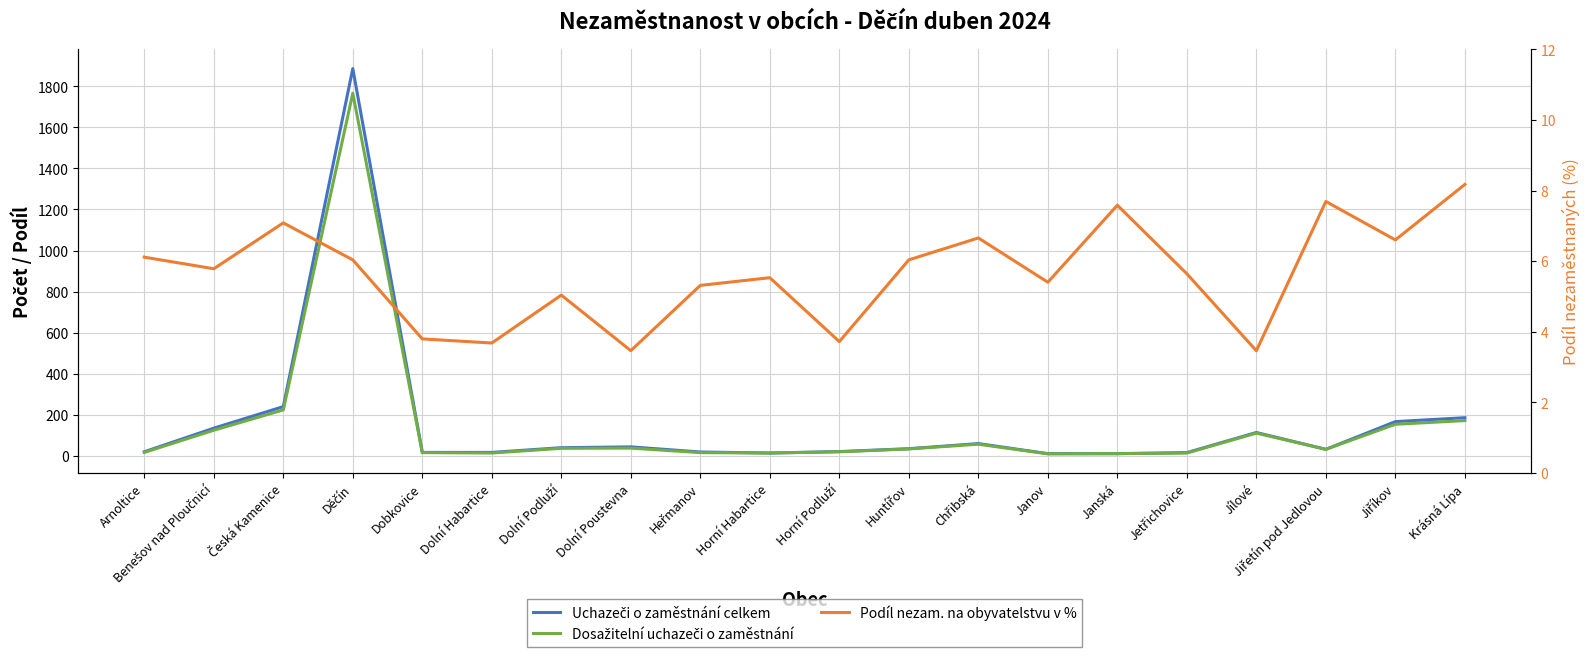

What is the label of the 6th point from the left?

Dolní Habartice